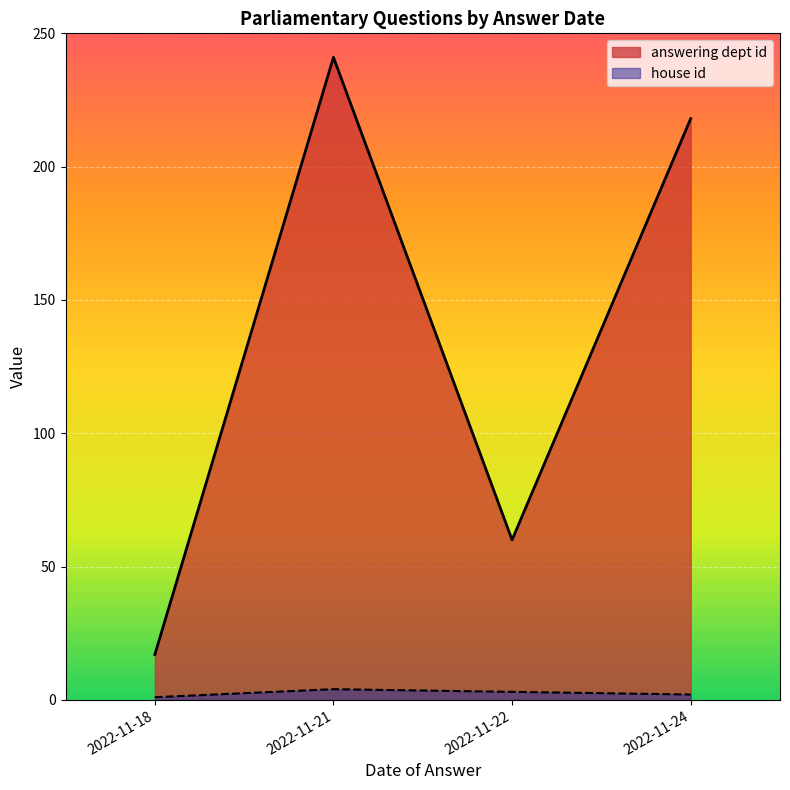

Rank the series at 2022-11-22 from lowest to highest value.

house id, answering dept id